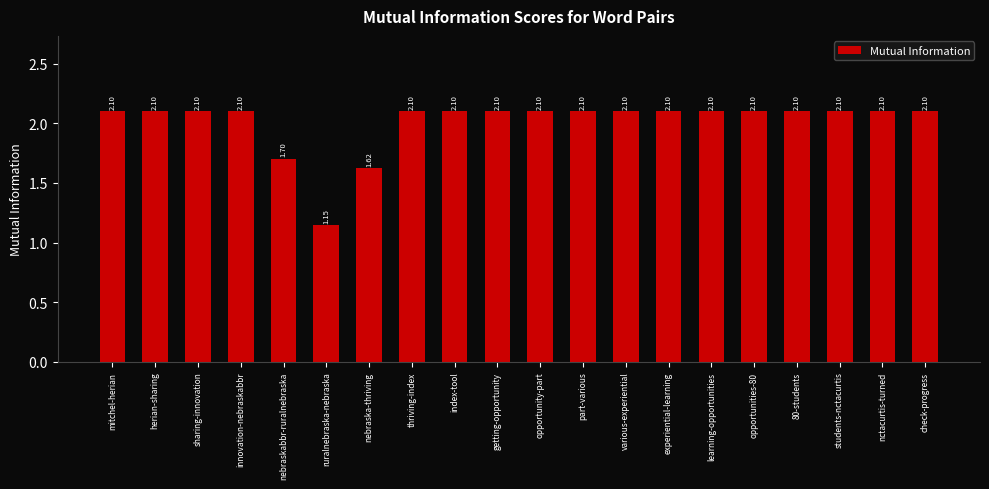

What position from the left is sharing-innovation?

3